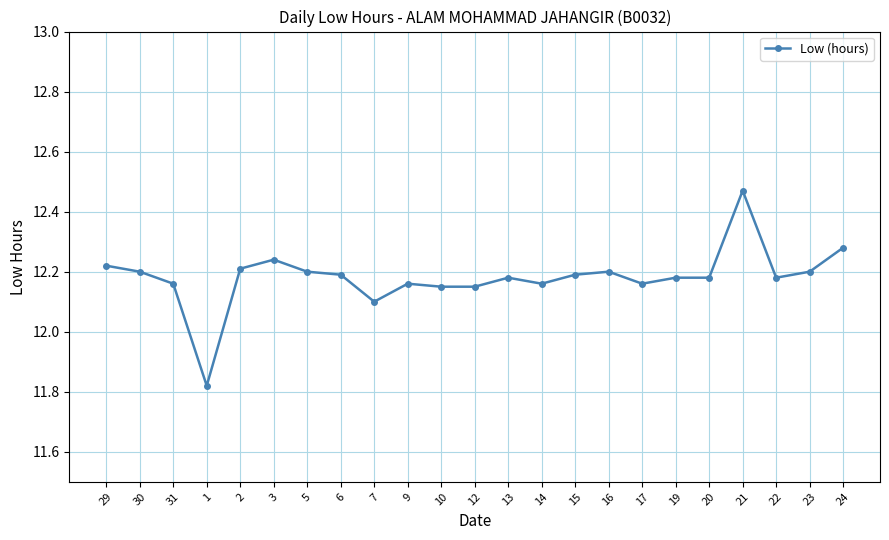

Which label corresponds to the largest value in the chart?

21